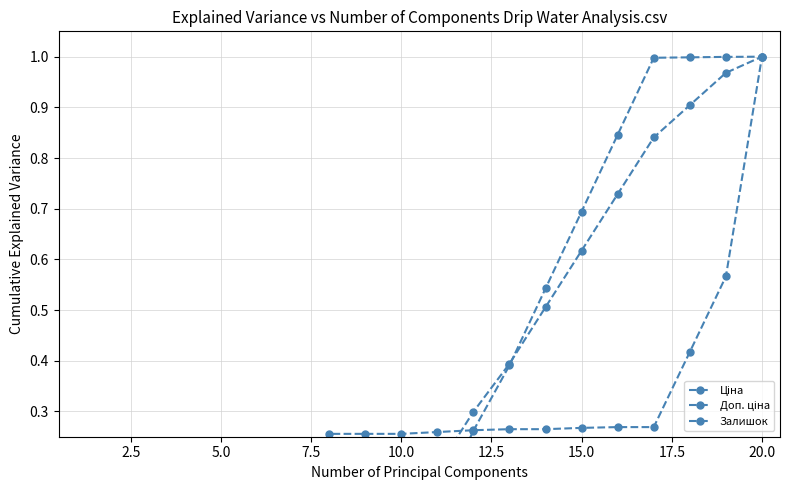

Count the number of categories in the chart.

20